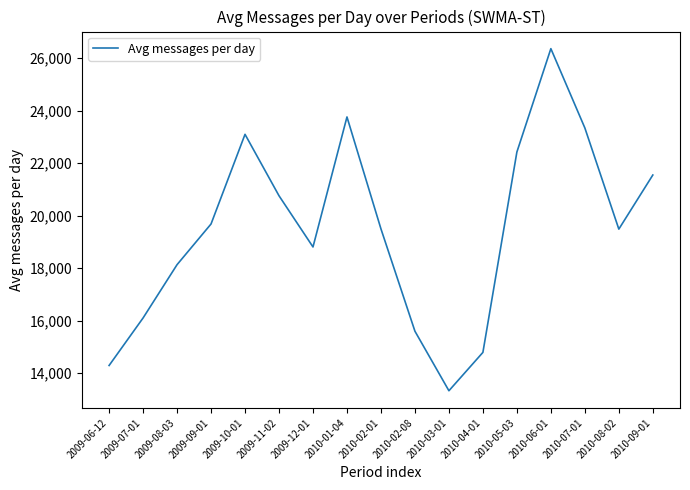

The value at 2009-11-02 is 20756.8. True or false?

True